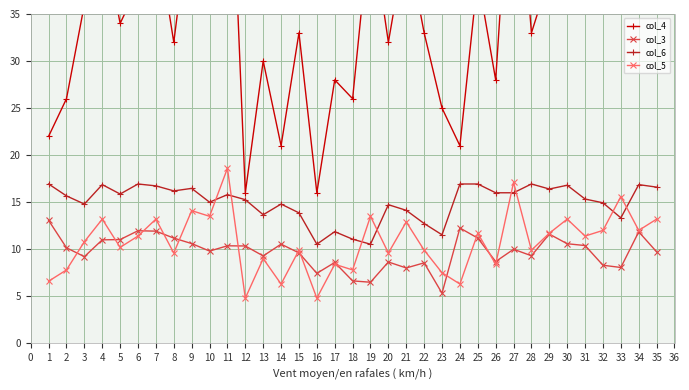

Reading left to right, transcribe all the data shown in this chart.

col_4: 22.0	26.0	36.0	44.0	34.0	38.0	44.0	32.0	47.0	45.0	62.0	16.0	30.0	21.0	33.0	16.0	28.0	26.0	45.0	32.0	43.0	33.0	25.0	21.0	39.0	28.0	57.0	33.0	39.0	44.0	38.0	40.0	52.0	40.0	44.0
col_3: 13.1	10.2	9.2	11.0	11.0	12.0	11.9	11.2	10.6	9.8	10.4	10.3	9.3	10.5	9.6	7.4	8.6	6.6	6.5	8.6	8.0	8.6	5.3	12.3	11.2	8.7	10.0	9.3	11.6	10.6	10.4	8.3	8.1	11.8	9.7
col_6: 16.9	15.7	14.8	16.9	15.9	16.9	16.7	16.2	16.5	15.0	15.8	15.3	13.7	14.8	13.9	10.5	11.9	11.1	10.5	14.7	14.1	12.7	11.5	16.9	16.9	16.0	16.0	16.9	16.4	16.8	15.3	14.9	13.3	16.9	16.6
col_5: 6.6	7.8	10.8	13.2	10.2	11.4	13.2	9.6	14.1	13.5	18.6	4.8	9.0	6.3	9.9	4.8	8.4	7.8	13.5	9.6	12.9	9.9	7.5	6.3	11.7	8.4	17.1	9.9	11.7	13.2	11.4	12.0	15.6	12.0	13.2